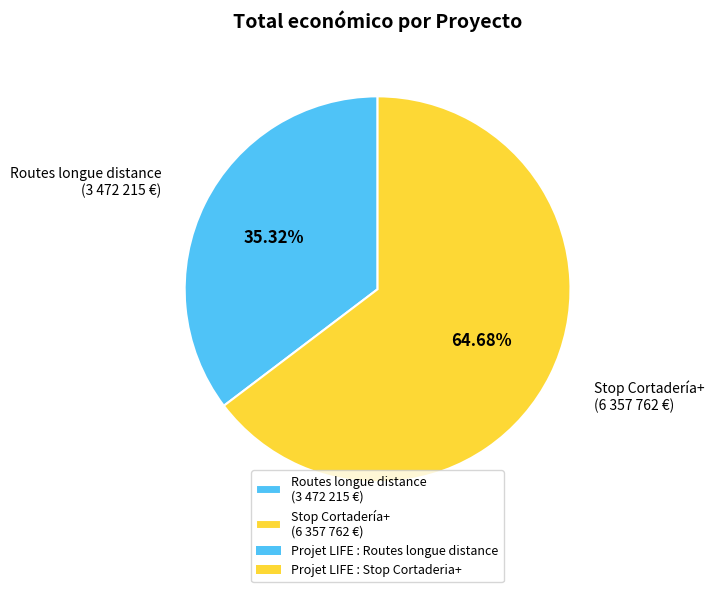

Which category accounts for the majority?

Stop Cortadería+ (6 357 762 €)